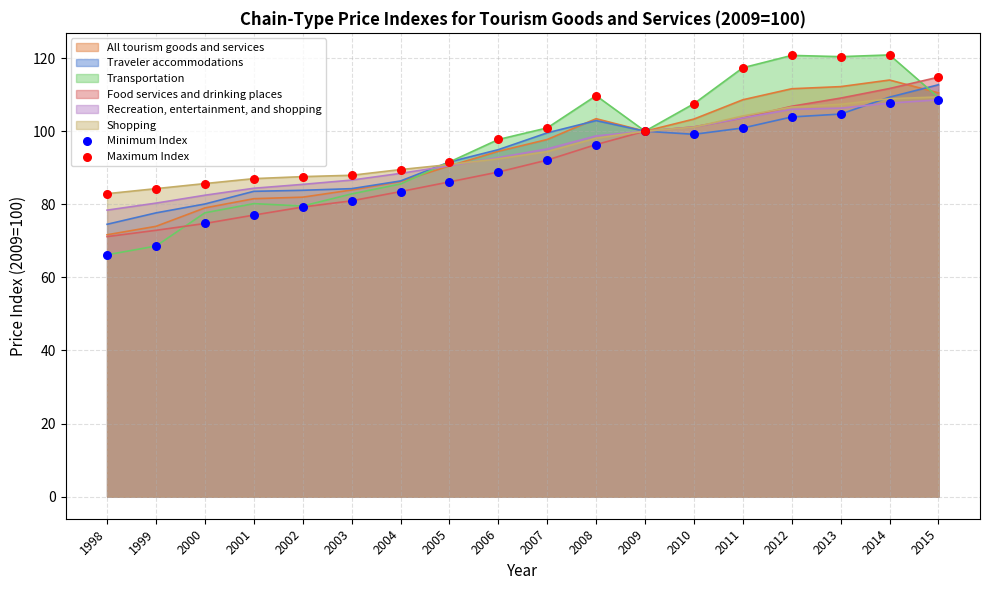

At which category is the sum across all series the highest?

2014